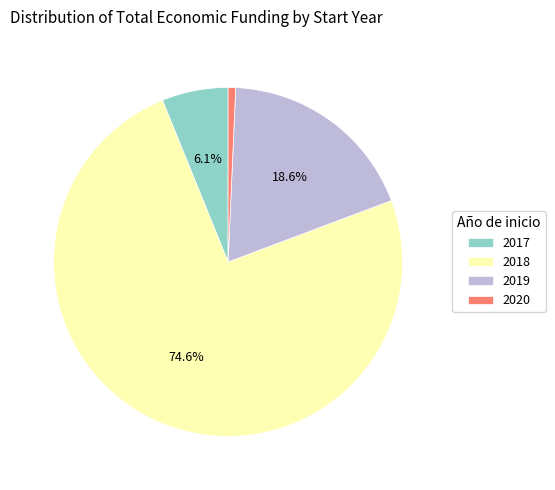

Count the number of slices in the pie.

4